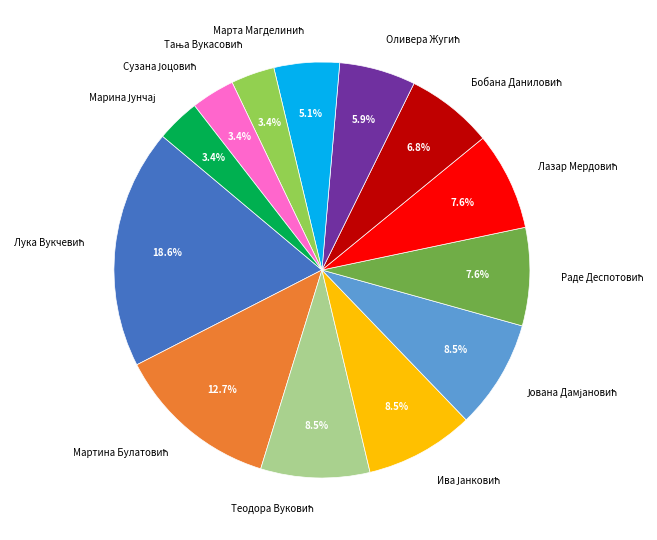

Does any single category account for the majority?

No